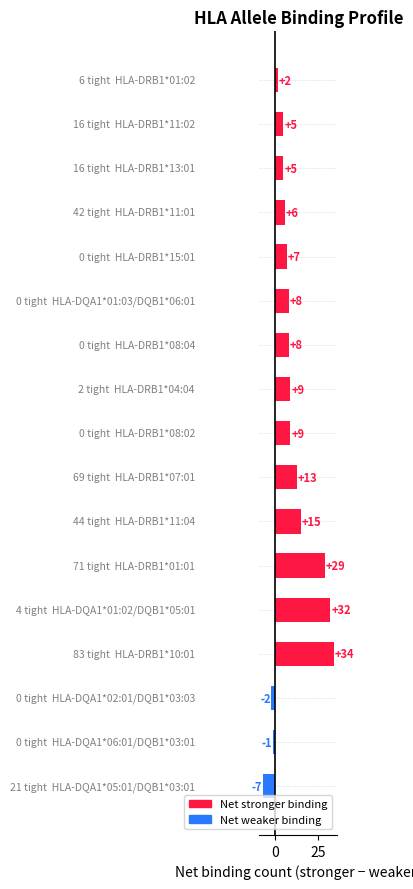

How many values are below 8?

8